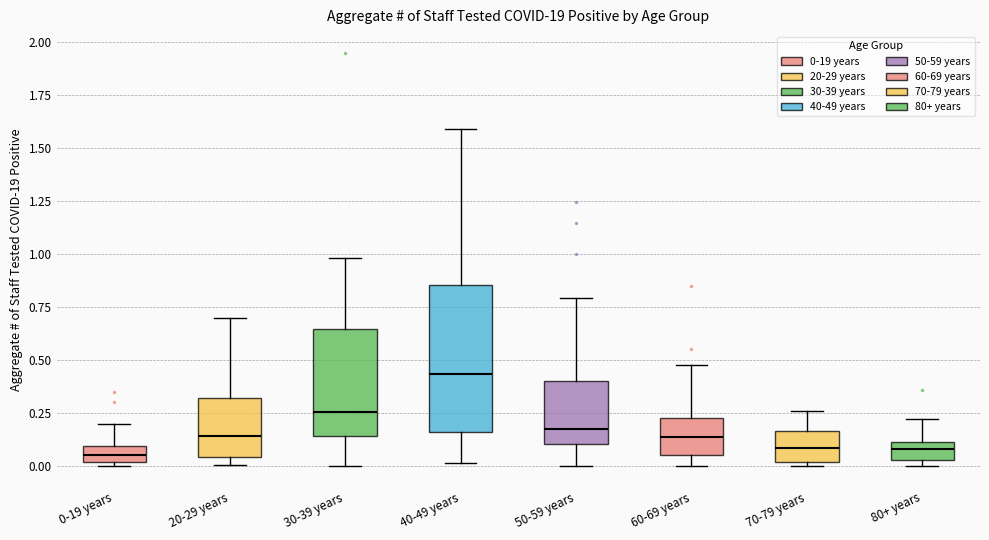

Where does the lower whisker of the box for 30-39 years end on the y-axis? The values are not printed on the chart, so give them approximately, as read against the axis.

0.00